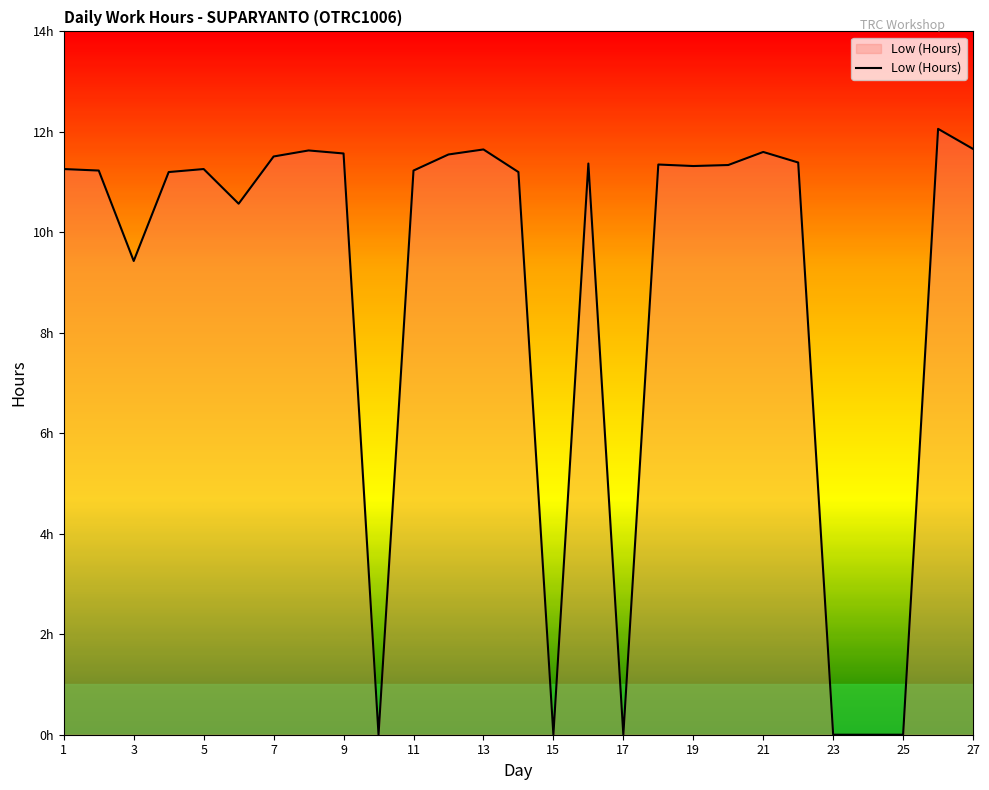

What is the average value?

8.8